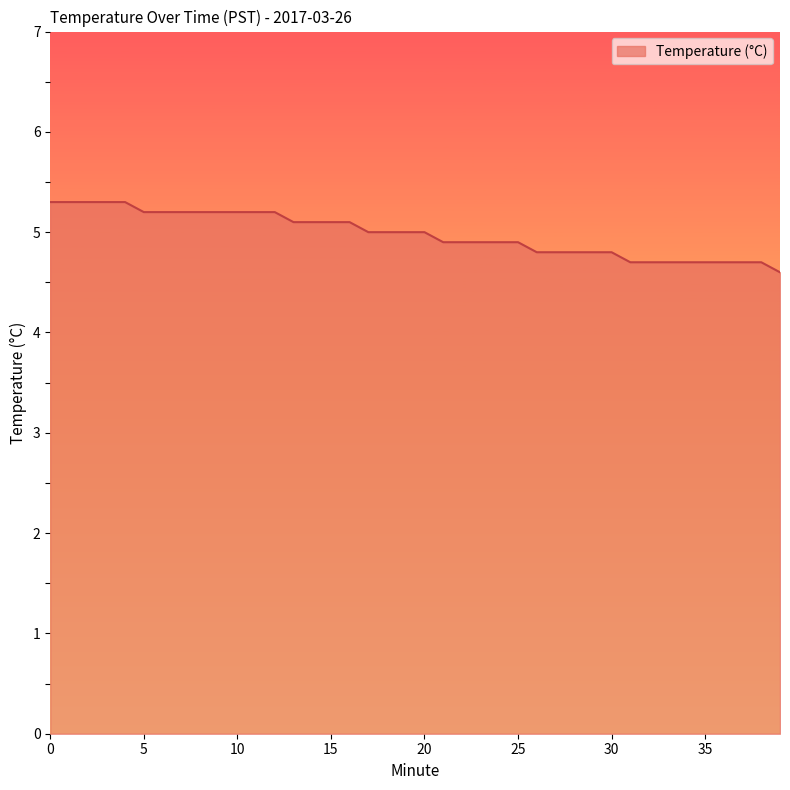

What is the maximum value shown in the chart?

5.3